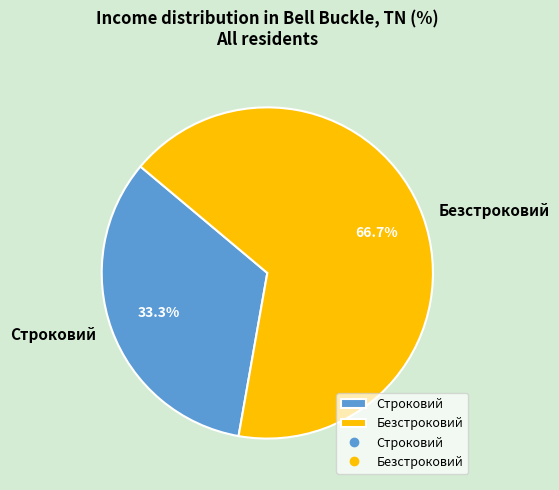

To the nearest percent, what is the difference between the largest and smallest slice percentages?

33%